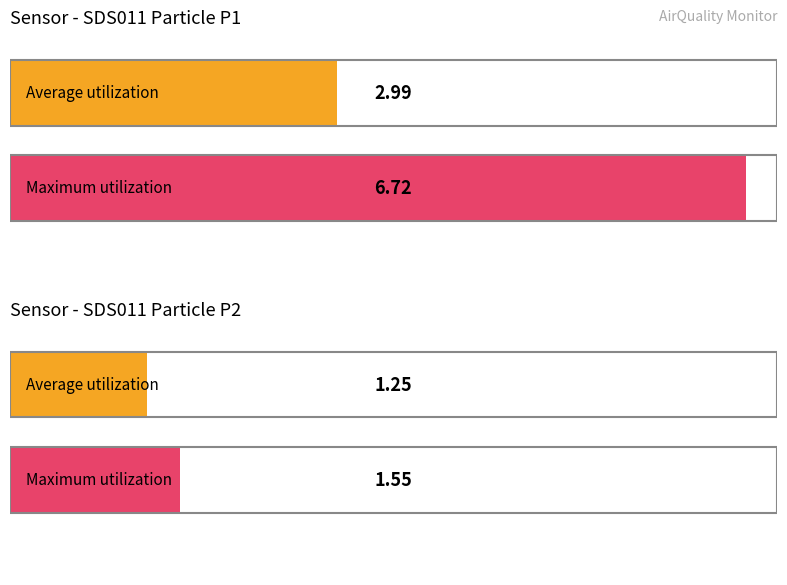

How many series are shown in this chart?

2